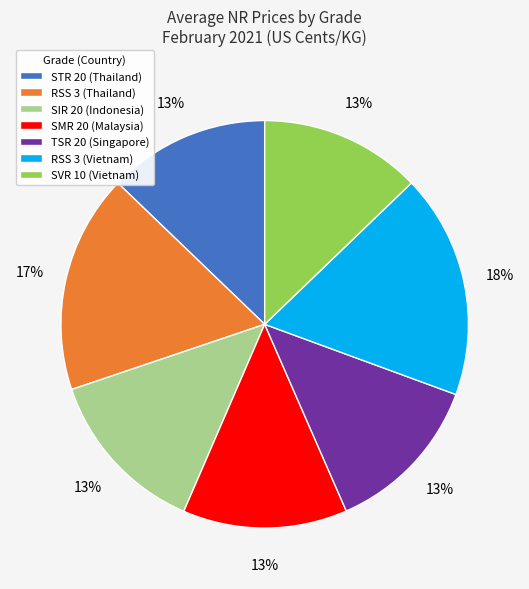

Combined, do TSR 20 (Singapore) and SMR 20 (Malaysia) account for over 50%?

No